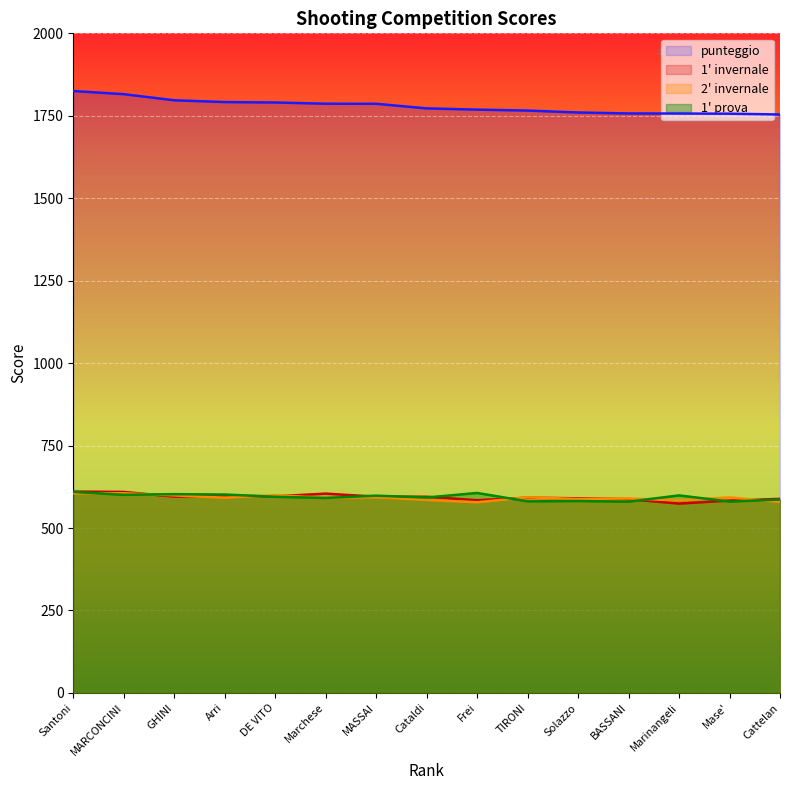

How many categories are shown in the chart?

15